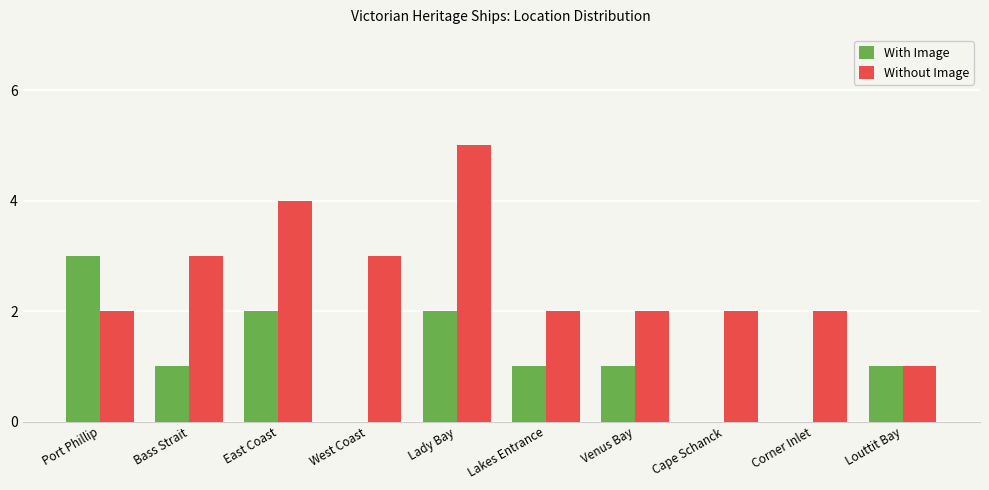

Count the number of categories in the chart.

10